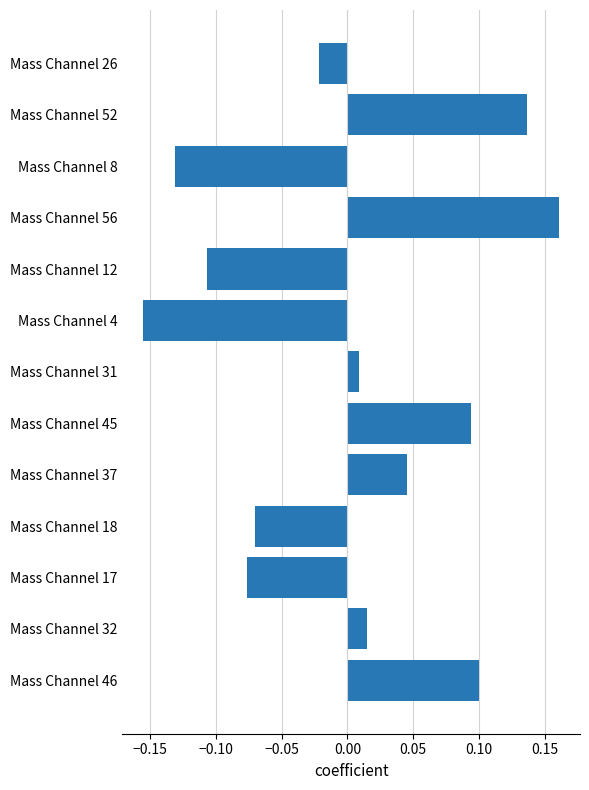

Which category has the lowest value across all series?

Mass Channel 4